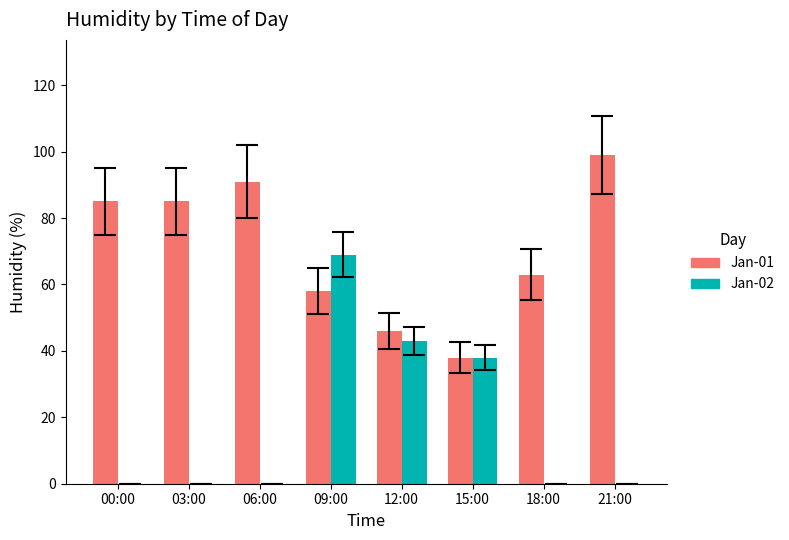

Which series has the largest range (max minus min)?

Jan-02